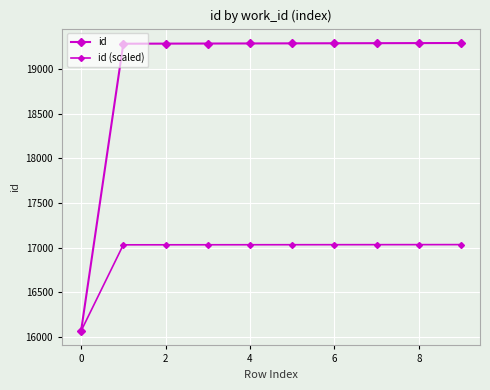

How many lines are shown in the chart?

2